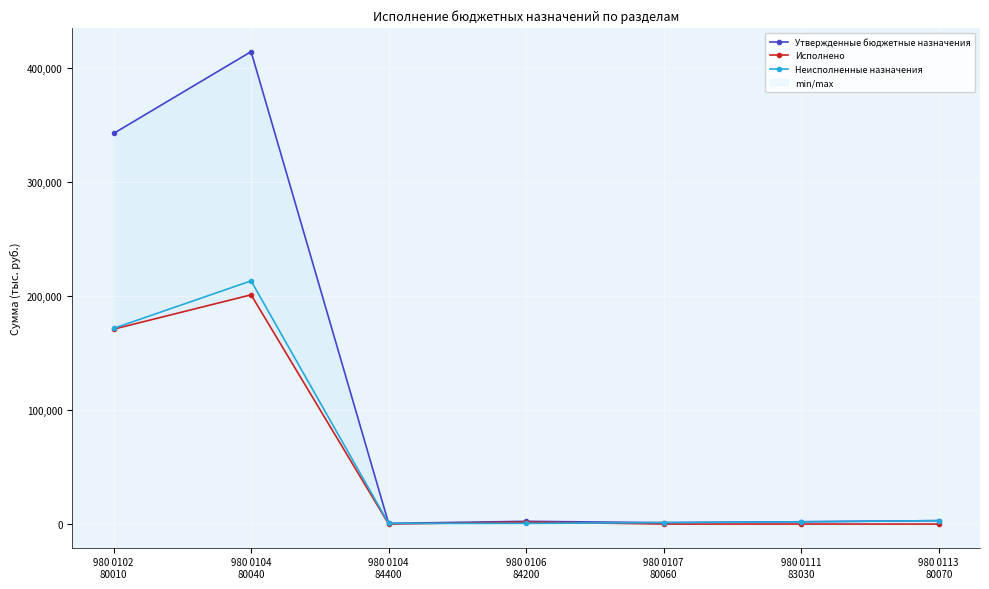

What is the label of the 3rd point from the right?

980 0107
80060